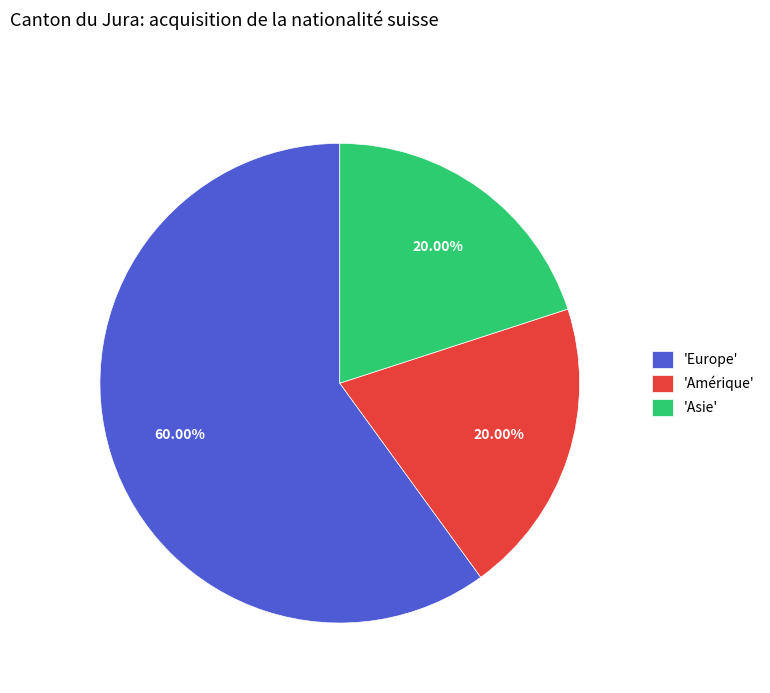

Which category has the biggest portion of the pie?

'Europe'